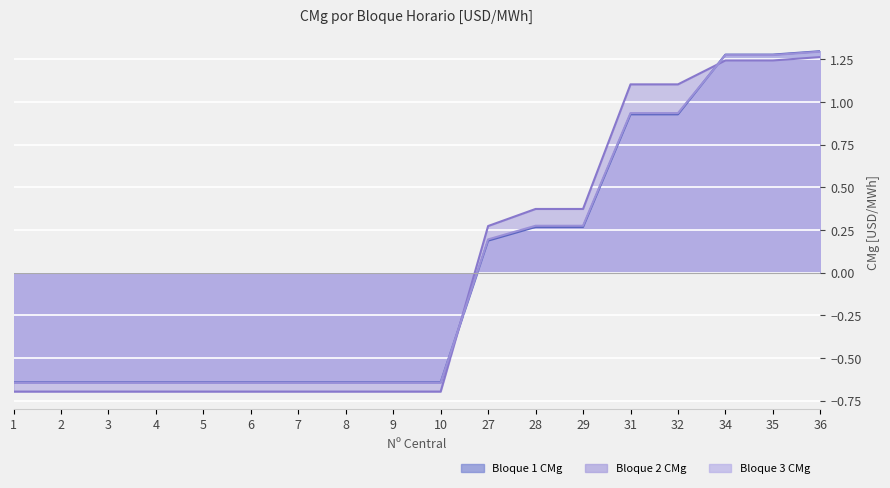

Reading left to right, list all the values displayed in this chart.

Bloque 1 CMg: 1=-0.6	2=-0.6	3=-0.6	4=-0.6	5=-0.6	6=-0.6	7=-0.6	8=-0.6	9=-0.6	10=-0.6	27=0.2	28=0.3	29=0.3	31=0.9	32=0.9	34=1.3	35=1.3	36=1.3
Bloque 2 CMg: 1=-0.7	2=-0.7	3=-0.7	4=-0.7	5=-0.7	6=-0.7	7=-0.7	8=-0.7	9=-0.7	10=-0.7	27=0.3	28=0.4	29=0.4	31=1.1	32=1.1	34=1.2	35=1.2	36=1.3
Bloque 3 CMg: 1=-0.6	2=-0.6	3=-0.6	4=-0.6	5=-0.6	6=-0.6	7=-0.6	8=-0.6	9=-0.6	10=-0.6	27=0.2	28=0.3	29=0.3	31=0.9	32=0.9	34=1.3	35=1.3	36=1.3